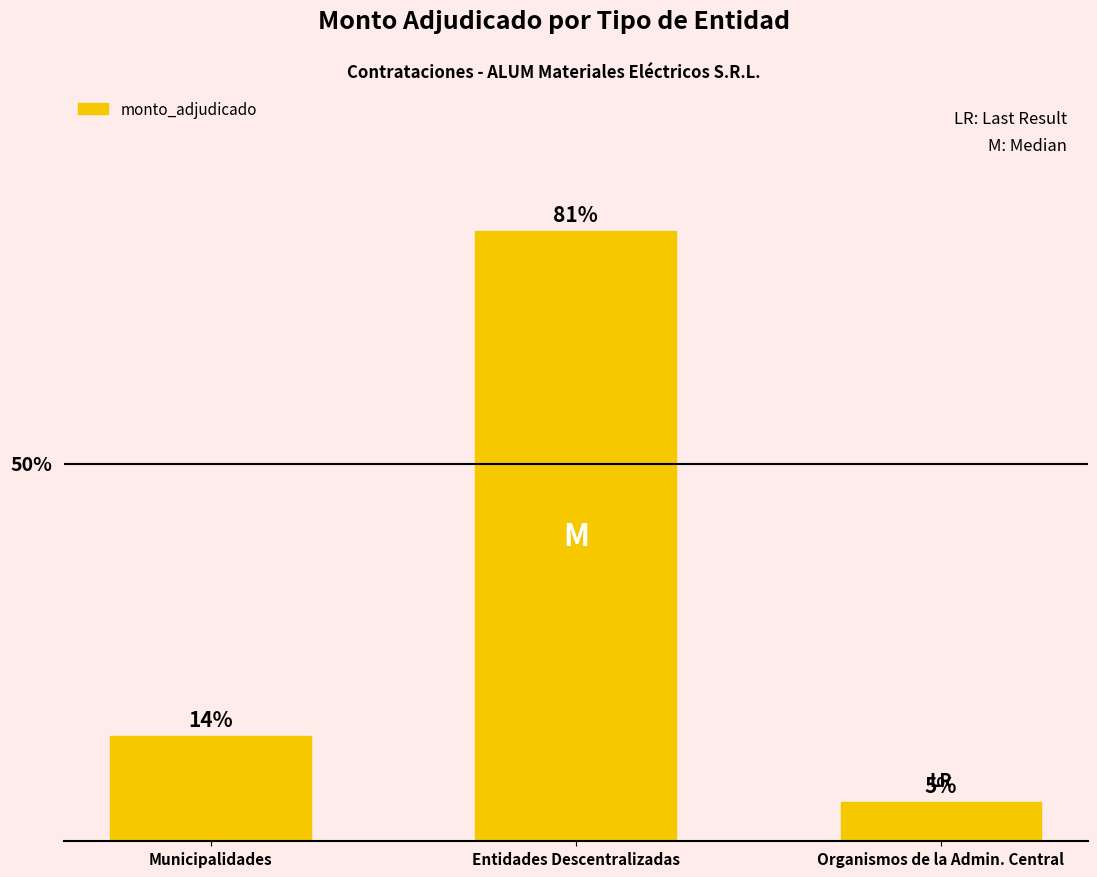

Reading left to right, transcribe all the data shown in this chart.

13.9	80.8	5.3